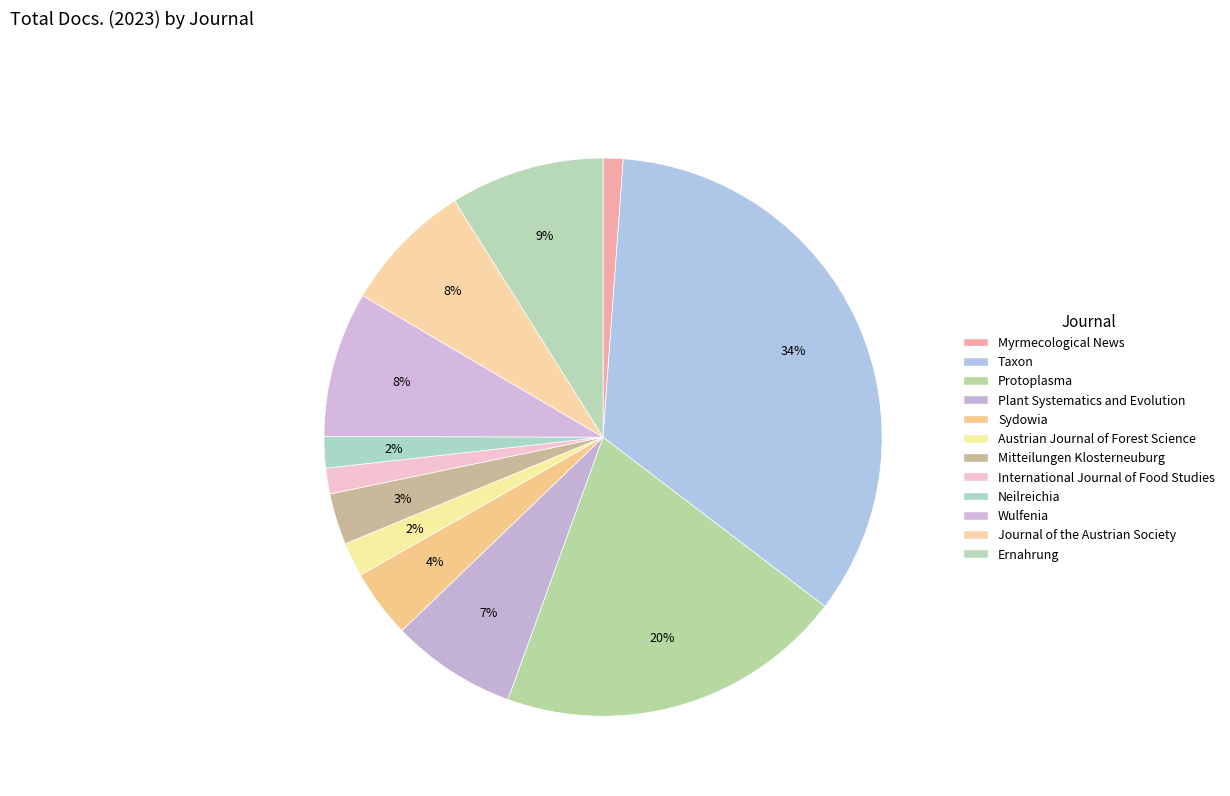

What percentage do Myrmecological News and Mitteilungen Klosterneuburg together represent?

4.1%